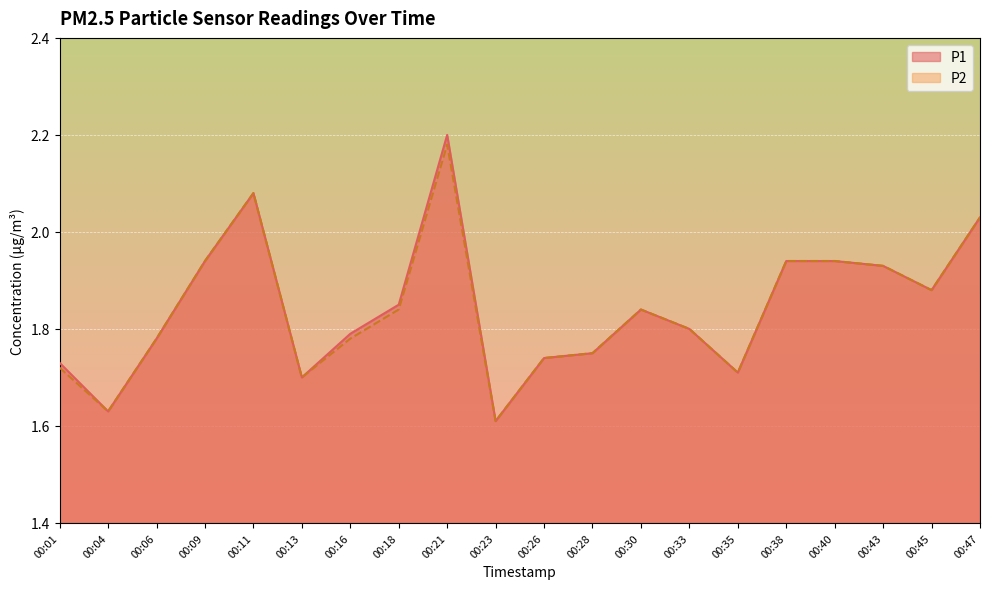

Reading right to left, list all the values displayed in this chart.

P1 line: 00:47=2.0	00:45=1.9	00:43=1.9	00:40=1.9	00:38=1.9	00:35=1.7	00:33=1.8	00:30=1.8	00:28=1.8	00:26=1.7	00:23=1.6	00:21=2.2	00:18=1.9	00:16=1.8	00:13=1.7	00:11=2.1	00:09=1.9	00:06=1.8	00:04=1.6	00:01=1.7
P2 line: 00:47=2.0	00:45=1.9	00:43=1.9	00:40=1.9	00:38=1.9	00:35=1.7	00:33=1.8	00:30=1.8	00:28=1.8	00:26=1.7	00:23=1.6	00:21=2.2	00:18=1.8	00:16=1.8	00:13=1.7	00:11=2.1	00:09=1.9	00:06=1.8	00:04=1.6	00:01=1.7